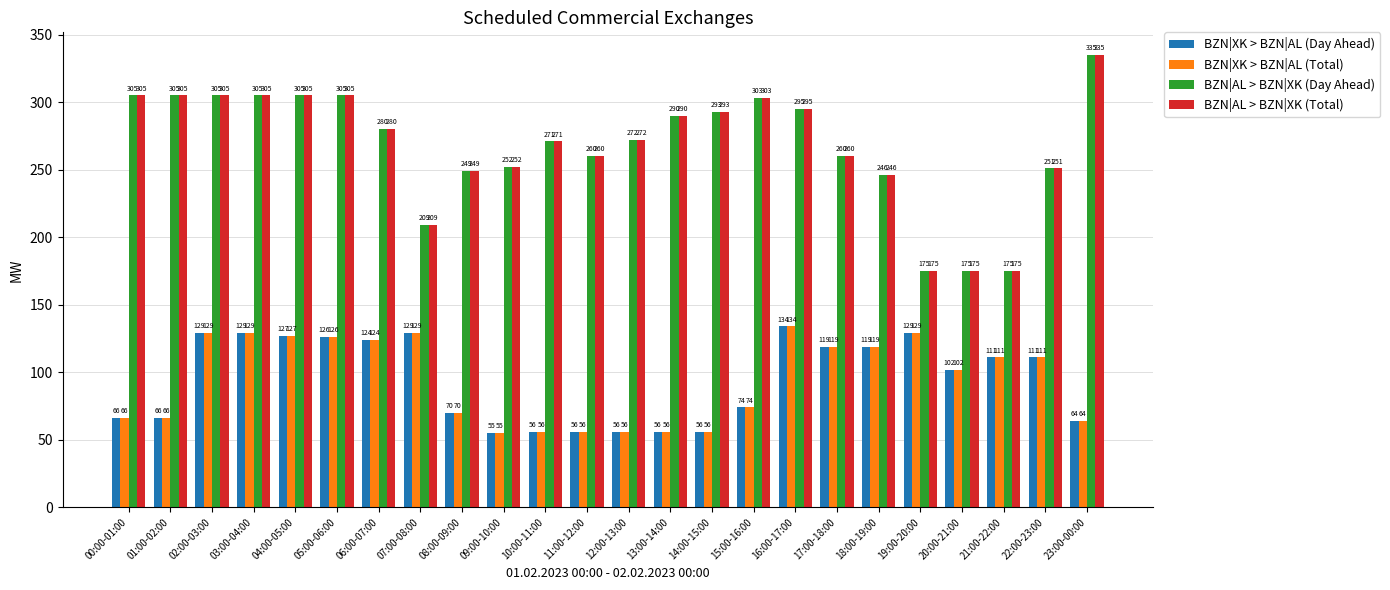

Are the bars horizontal?

No